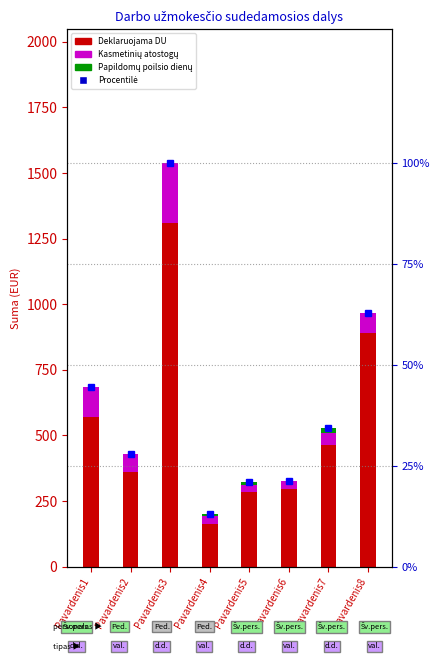

How many values in the Procentilė series exceed 34?

4